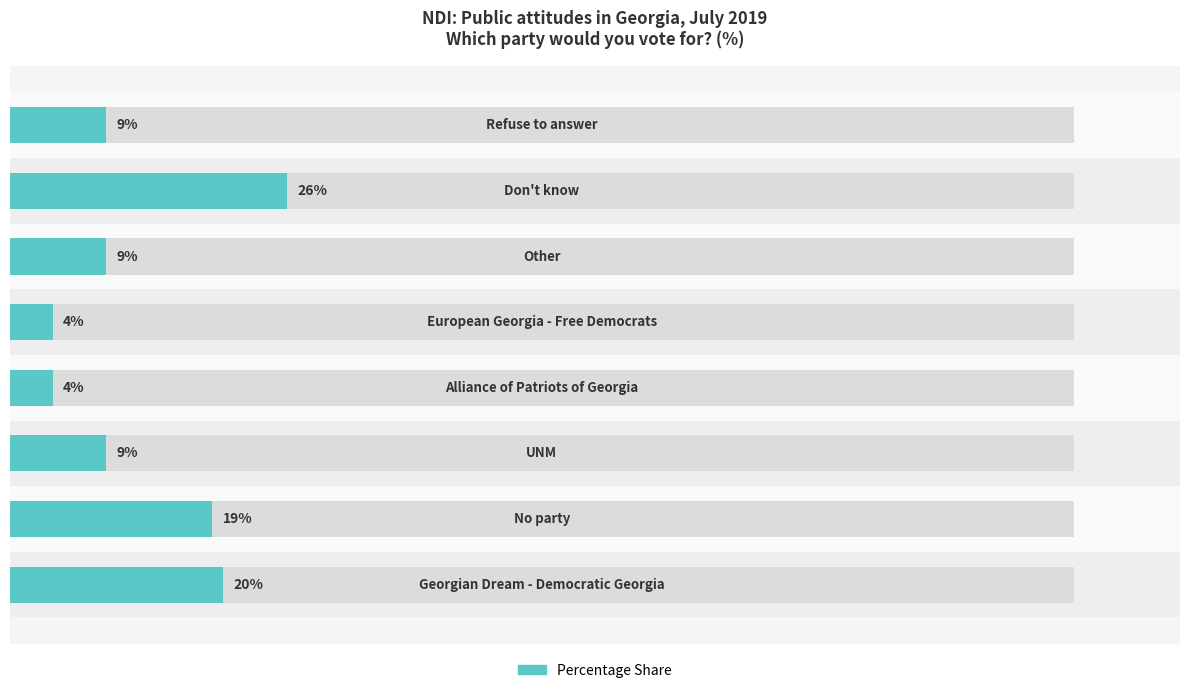

The value at 1 is 31. True or false?

False